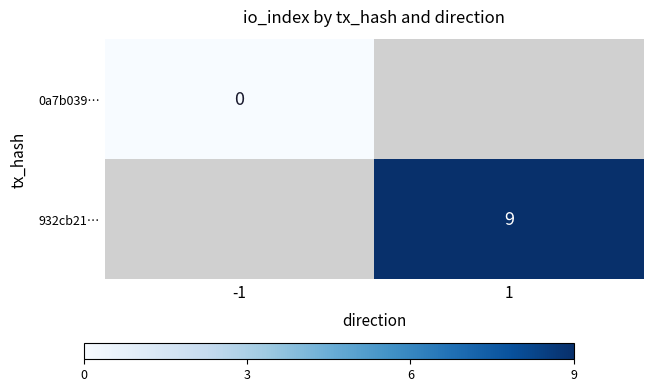

Is it true that 932cb21… equals 9 at 1?

True